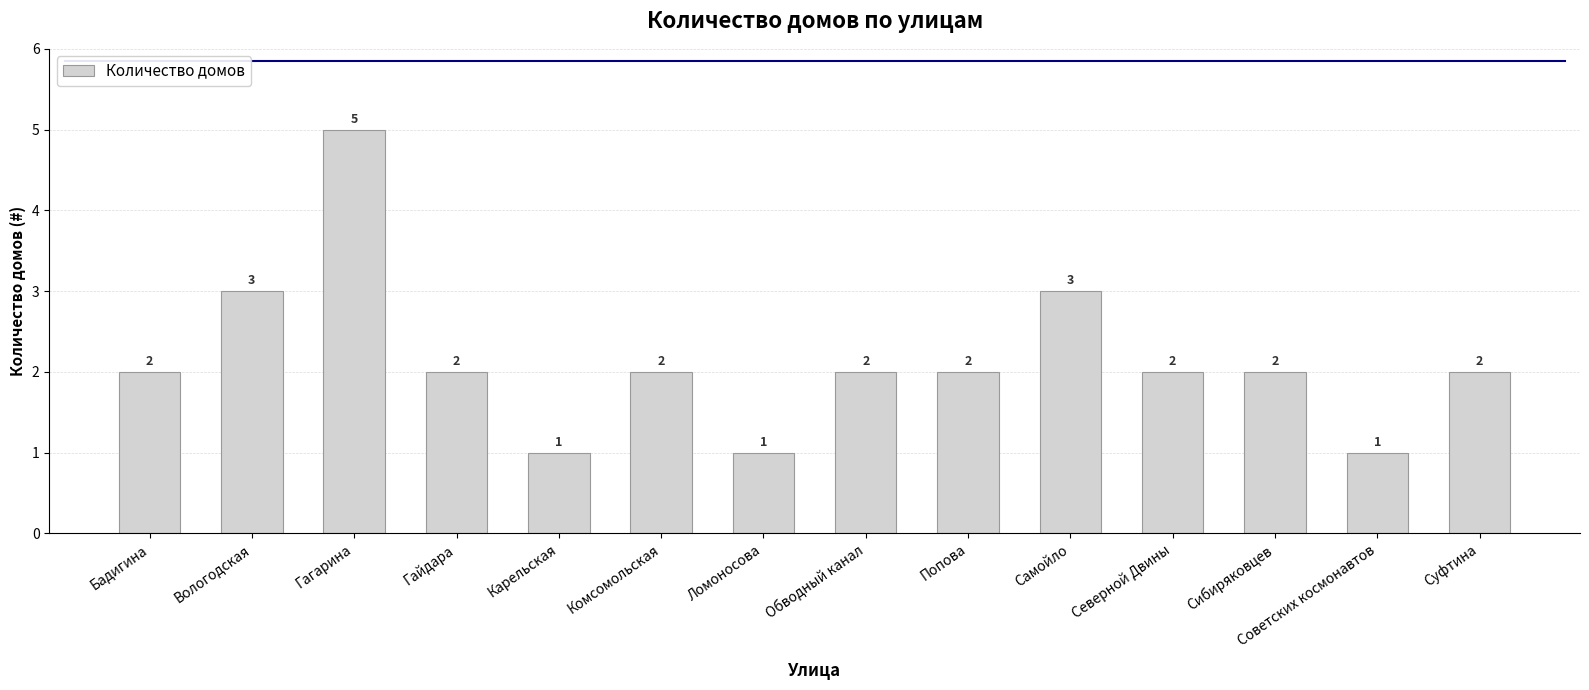

Approximately how many times larger is the value at Обводный канал compared to Северной Двины?

1.0